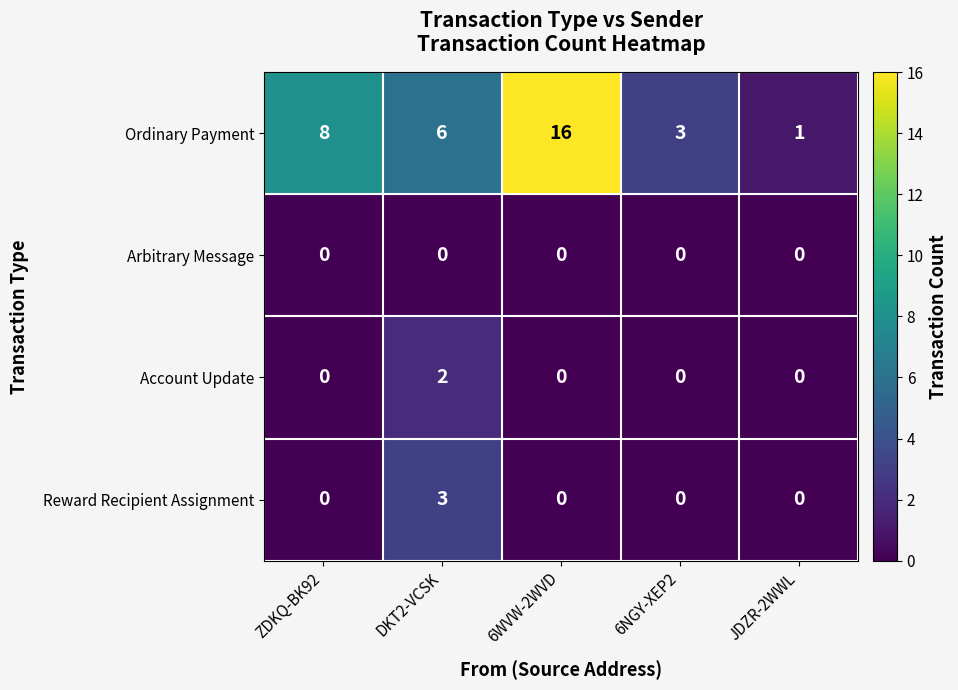

True or false: Arbitrary Message has a value of 0 at JDZR-2WWL.

True